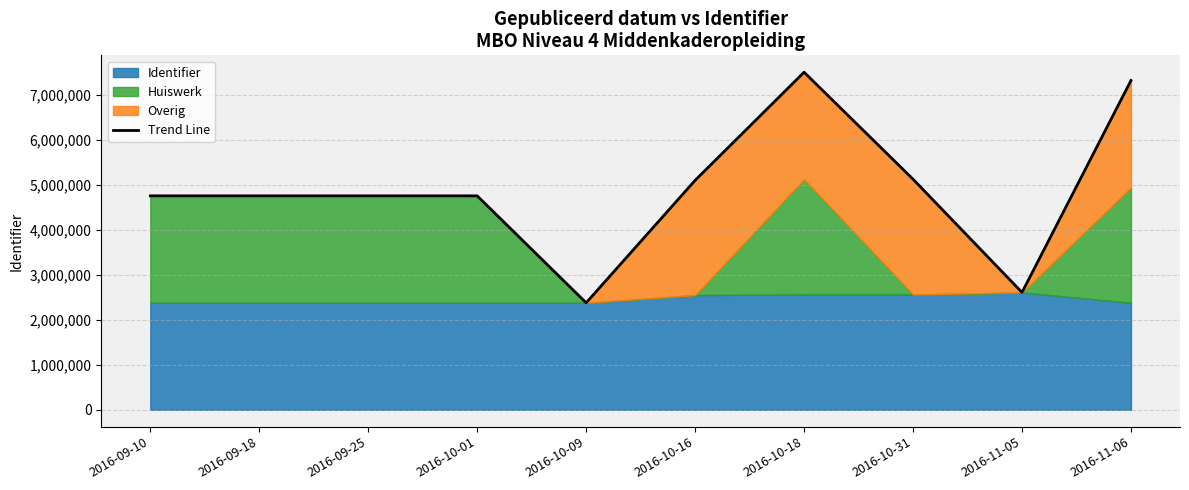

Which category has the lowest value across all series?

2016-10-09